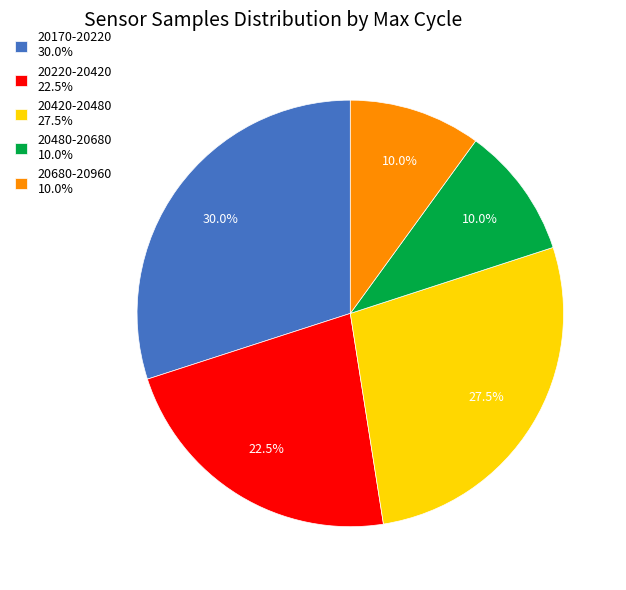

Does 20680-20960 10.0% account for over 50% of the chart?

No